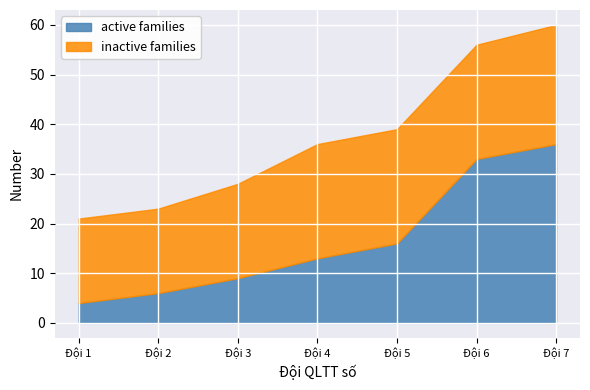

Rank the categories by active families value from lowest to highest.

Đội 1, Đội 2, Đội 3, Đội 4, Đội 5, Đội 6, Đội 7